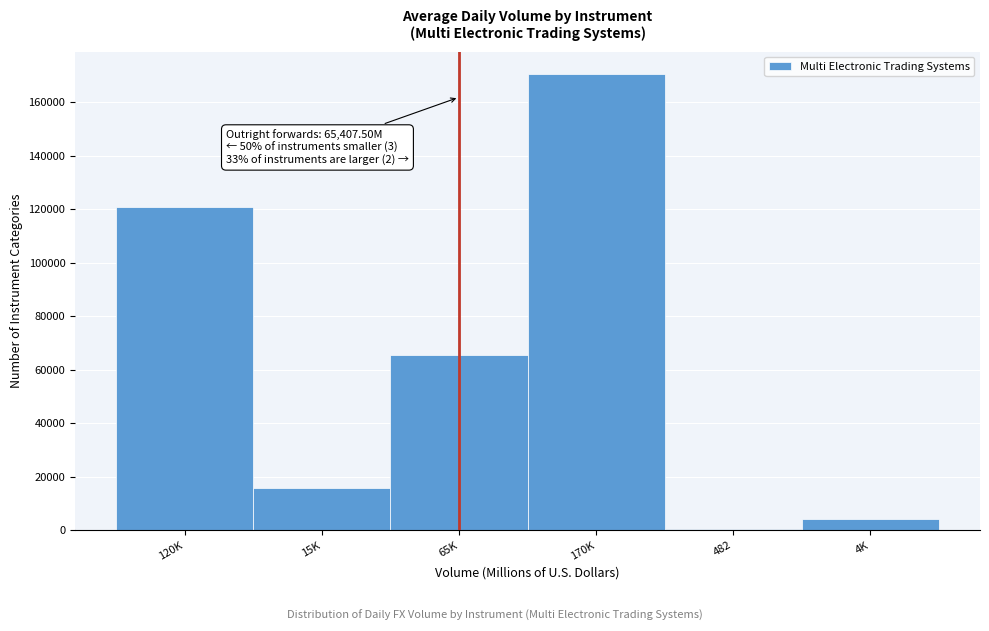

What is the sum of all values?

377219.5